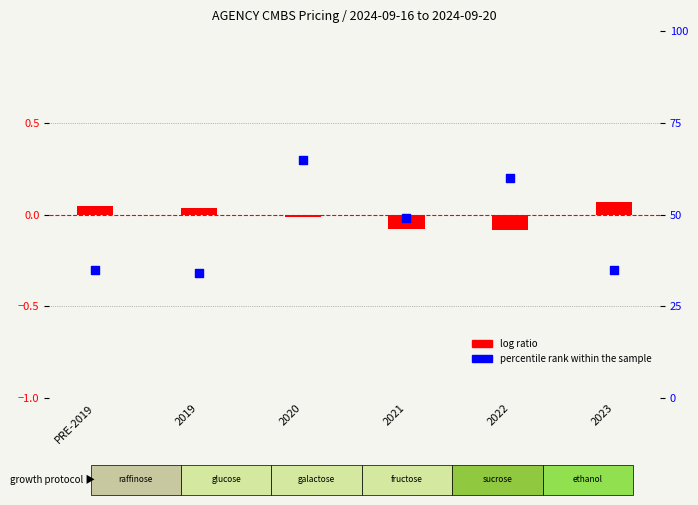

At how many categories does at least one series exceed 55?

2